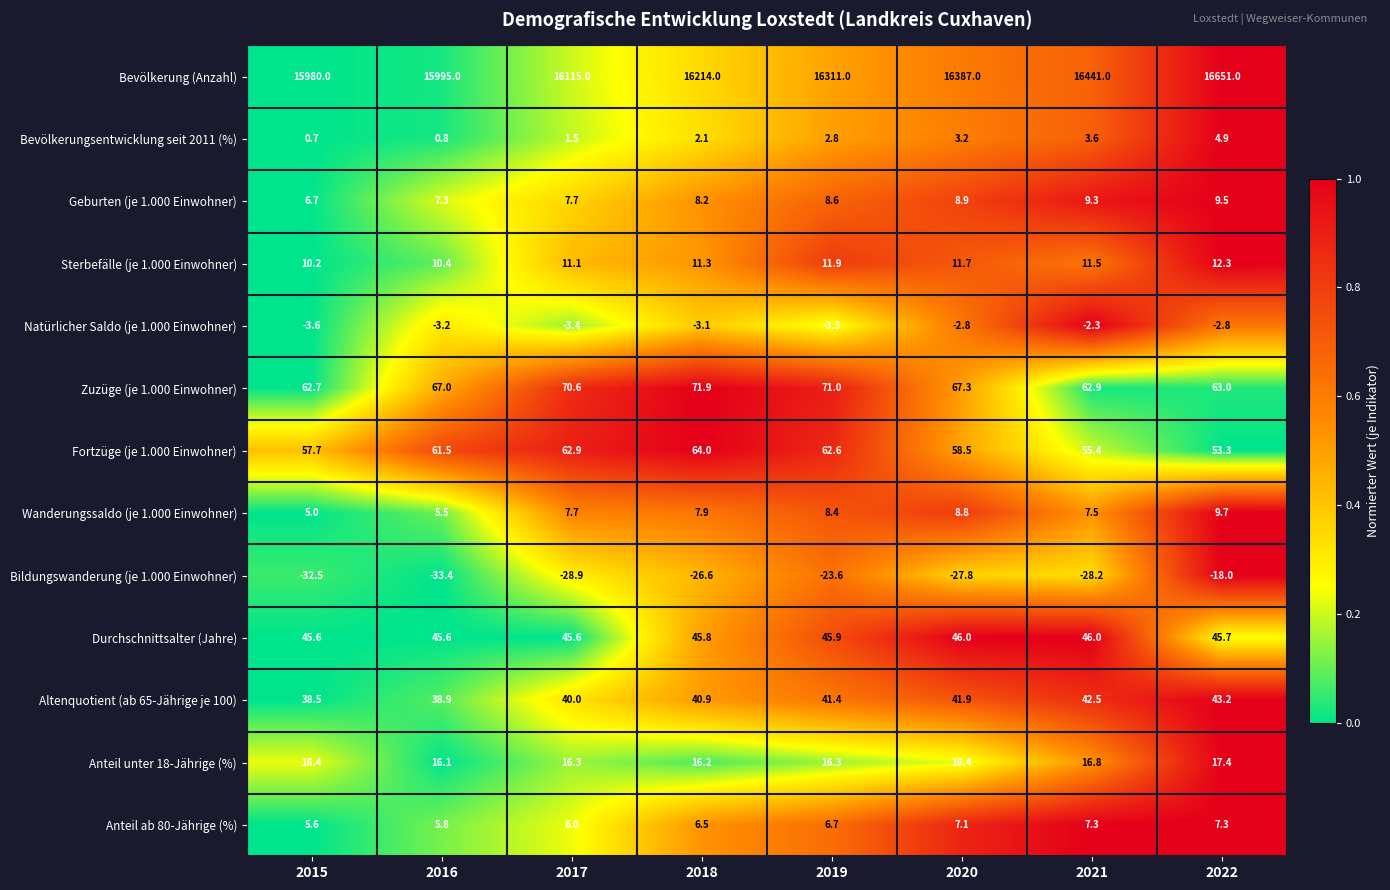

True or false: Sterbefälle (je 1.000 Einwohner) has a value of 12.3 at 2022.

True